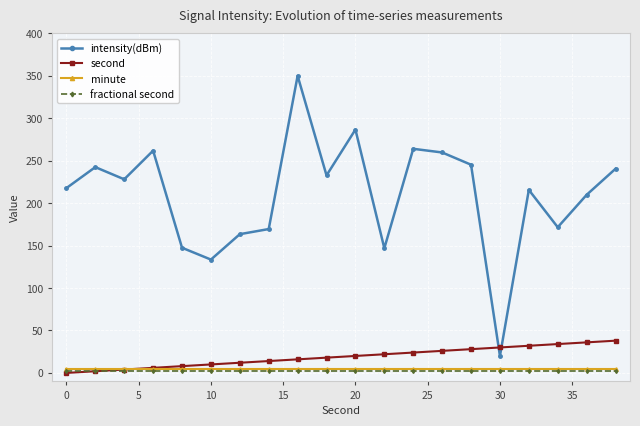

What is the maximum value shown in the chart?

350.0